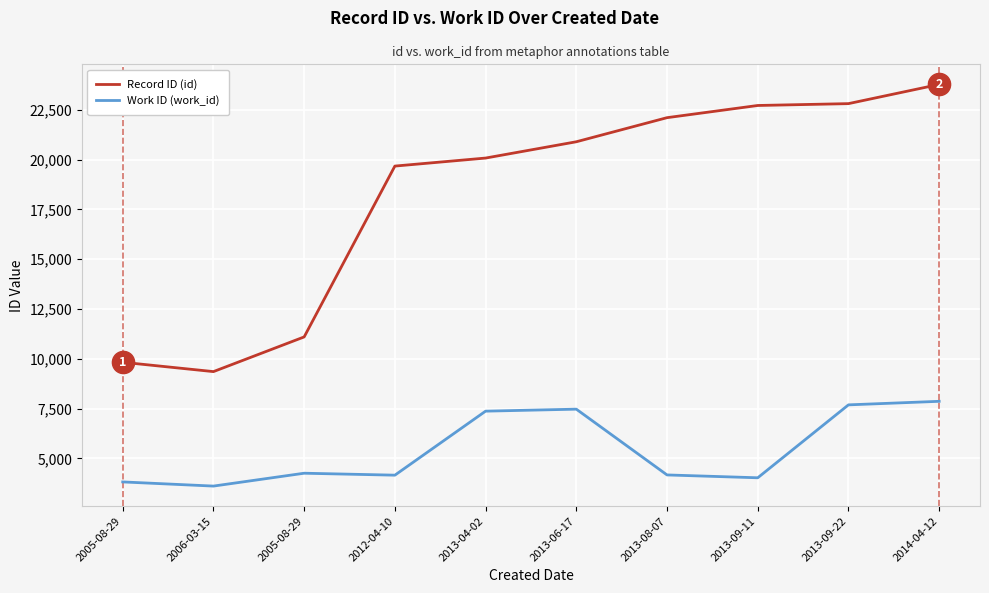

True or false: Work ID (work_id) and Record ID (id) intersect in this chart.

False